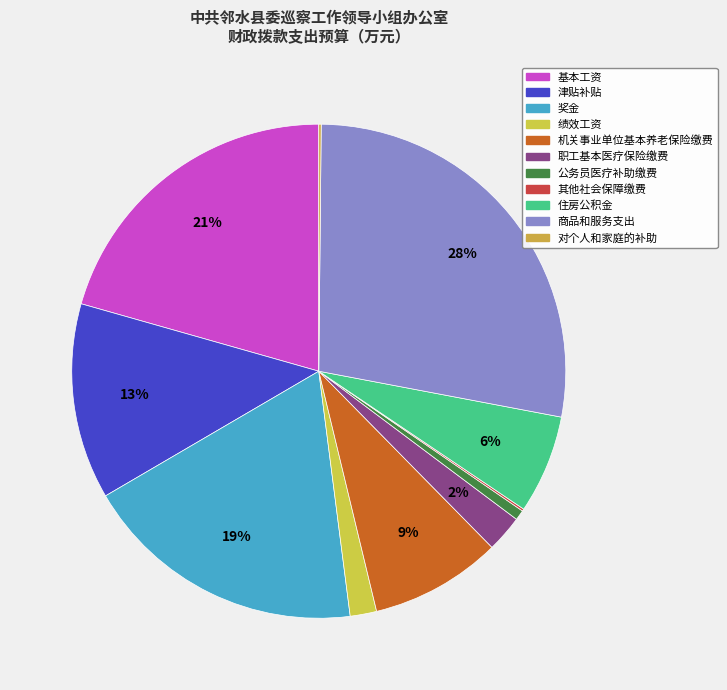

Is it true that 职工基本医疗保险缴费 is 2% of the pie?

True